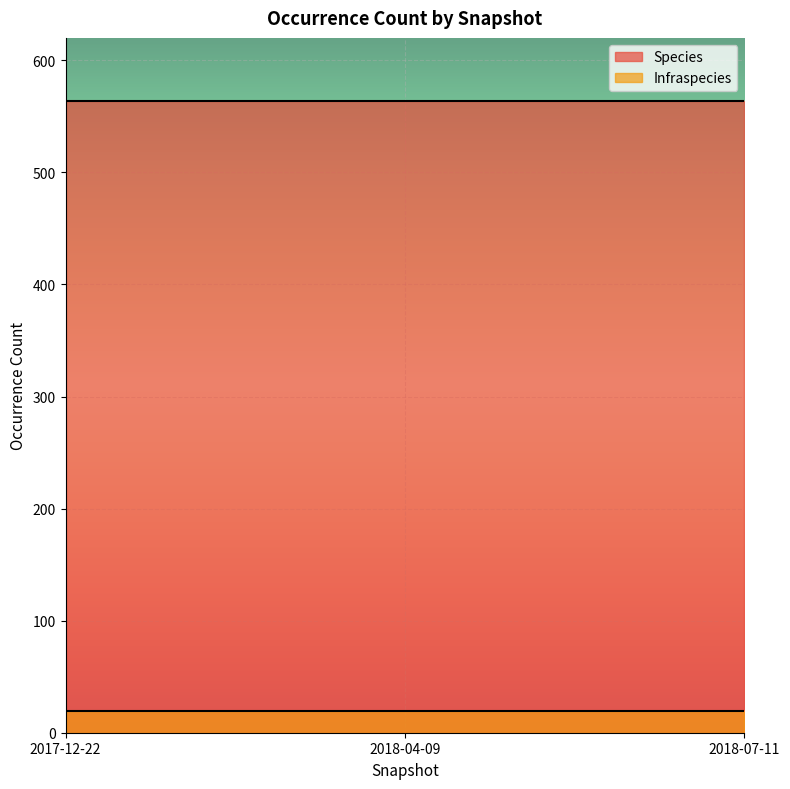

What is the approximate value of Infraspecies at 2018-07-11?

19